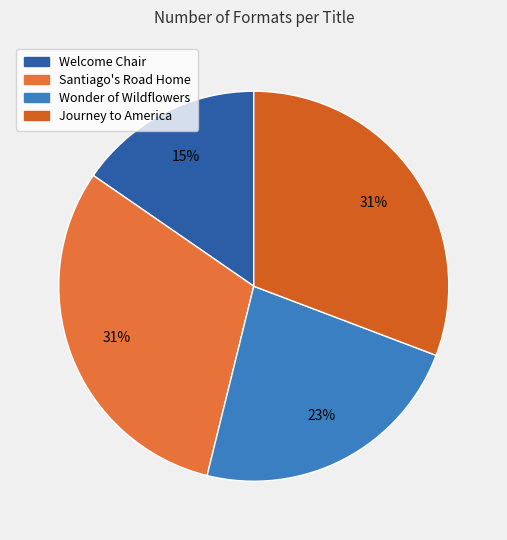

Does Journey to America represent more than half of the total?

No